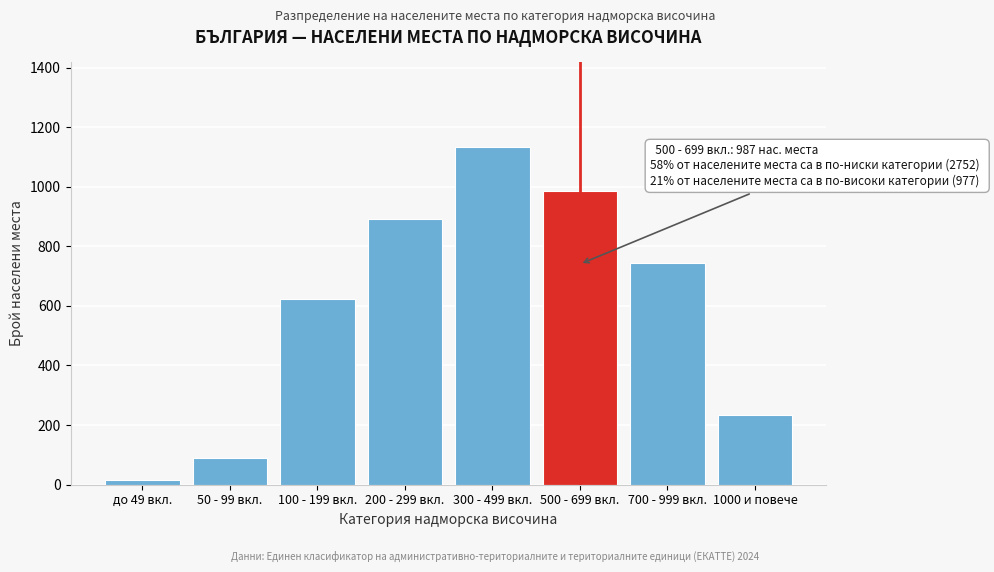

Reading left to right, what are all the values shown in this chart?

до 49 вкл.=14	50 - 99 вкл.=89	100 - 199 вкл.=623	200 - 299 вкл.=892	300 - 499 вкл.=1134	500 - 699 вкл.=987	700 - 999 вкл.=743	1000 и повече=234